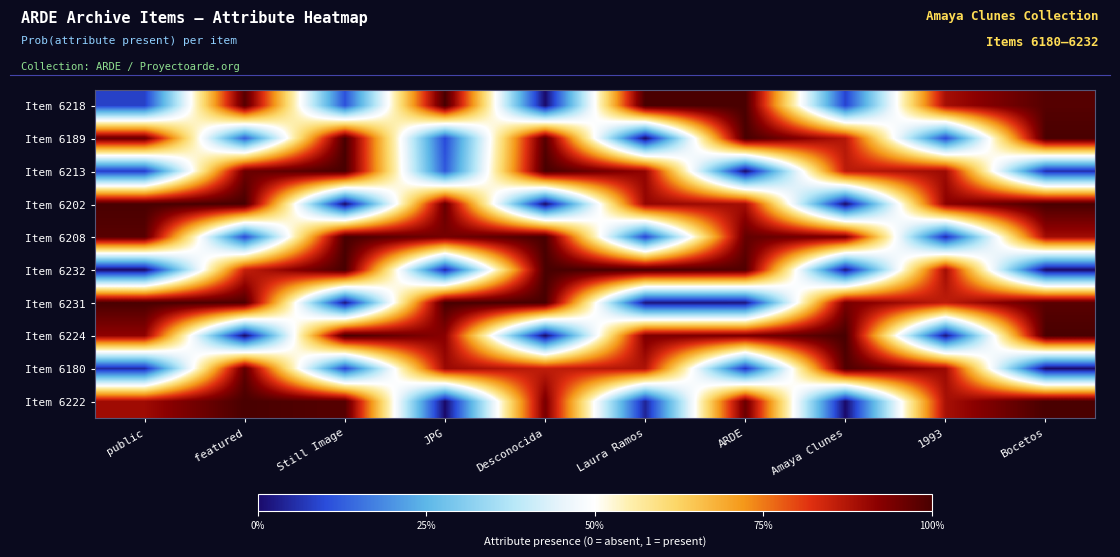

At which category is the sum across all series the highest?

featured